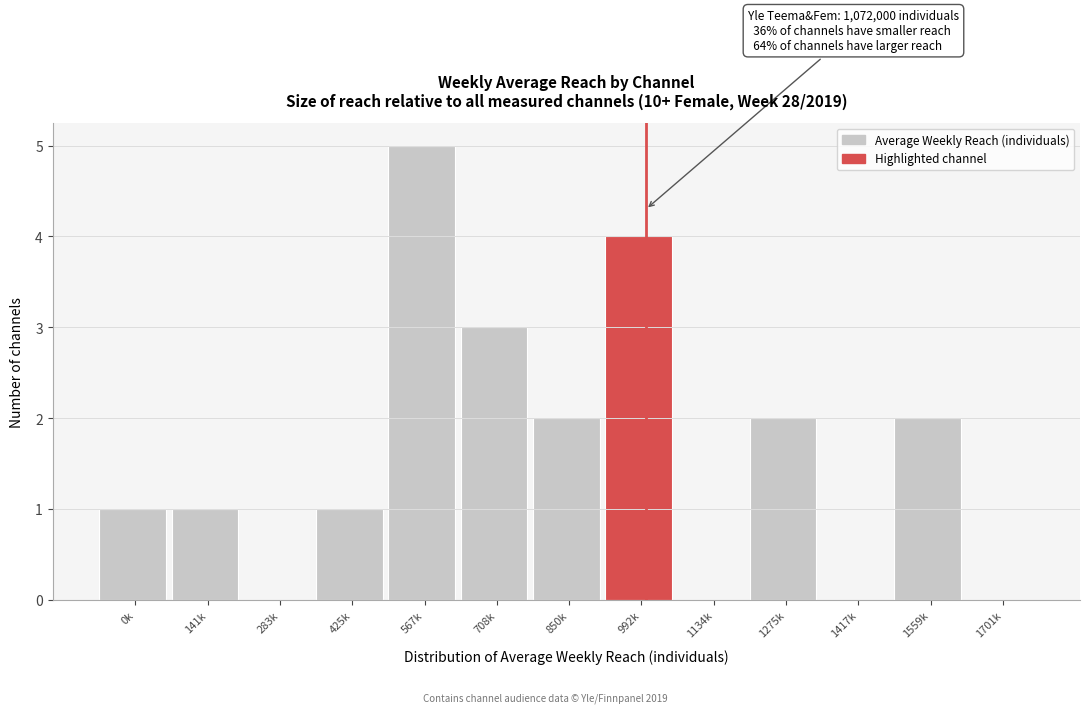

Reading left to right, transcribe all the data shown in this chart.

0k=1	141k=1	283k=0	425k=1	567k=5	708k=3	850k=2	992k=4	1134k=0	1275k=2	1417k=0	1559k=2	1701k=0